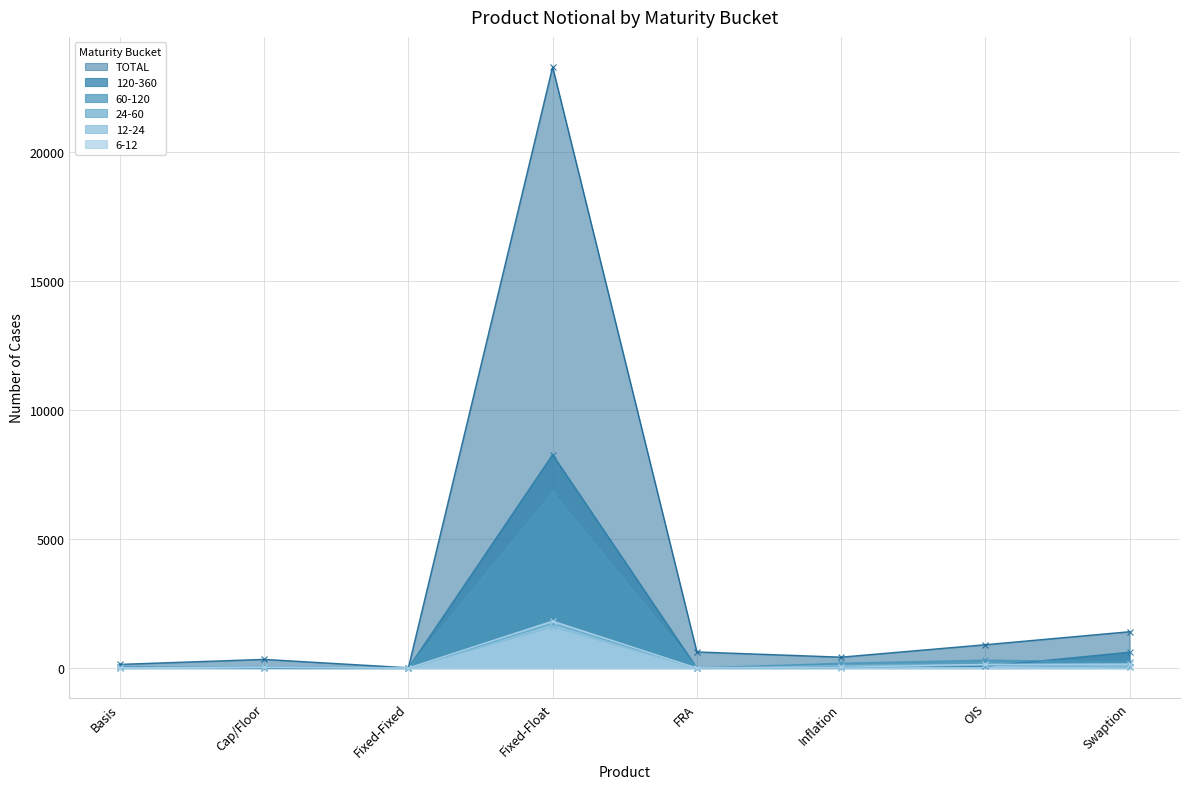

The value of 6-12 at Fixed-Fixed is 0. True or false?

True